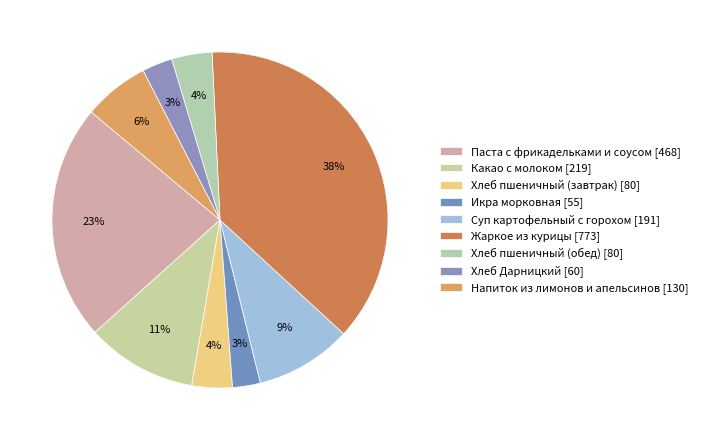

What is the total percentage of Хлеб пшеничный (обед) and Какао с молоком?

14.5%